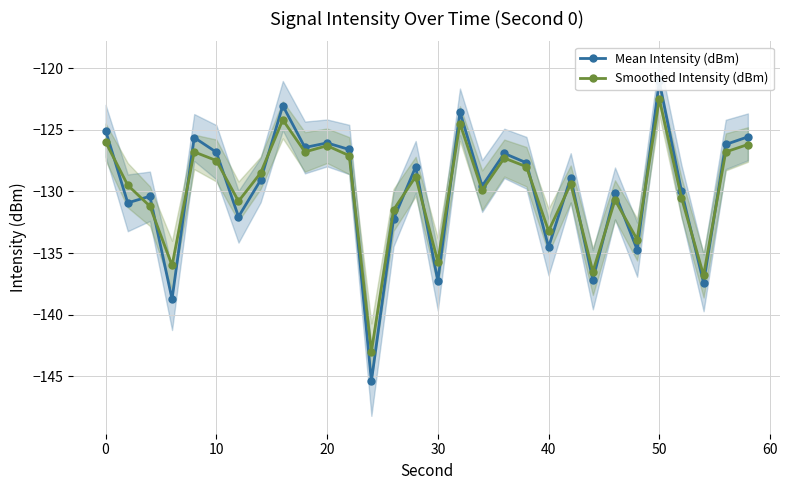

True or false: Smoothed Intensity (dBm) and Mean Intensity (dBm) cross at least once.

True